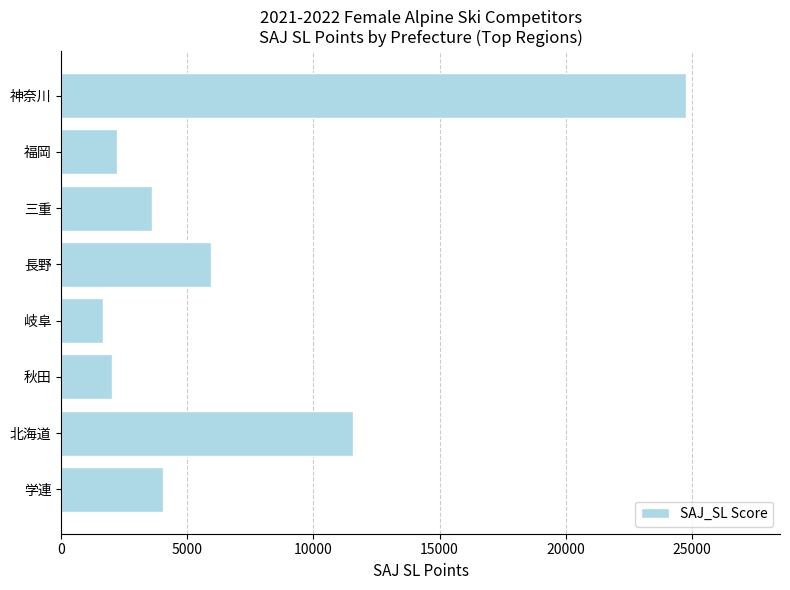

What is the ratio of the value at 学連 to the value at 岐阜?

2.5